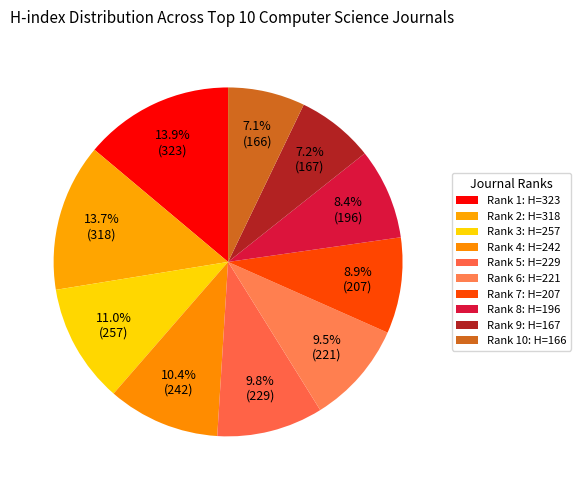

What is the largest slice in the pie chart?

Rank 1